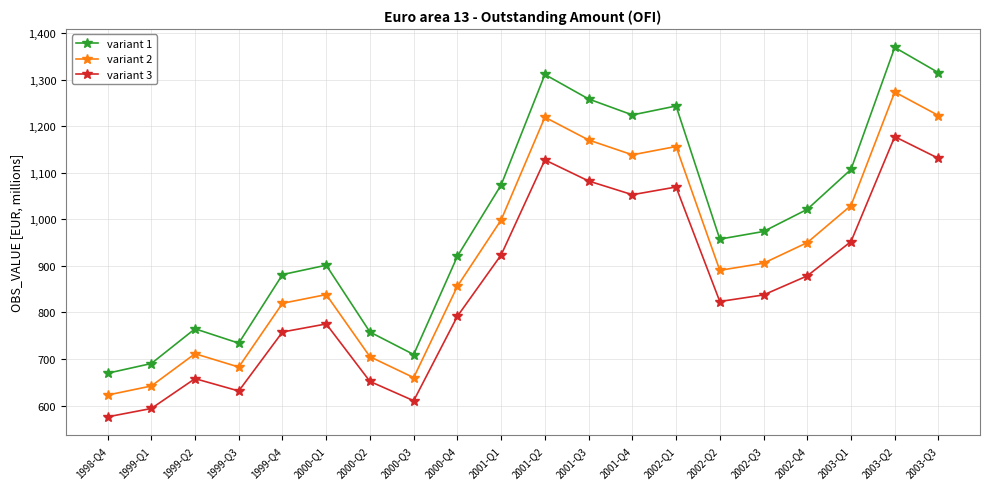

How many distinct data groups are displayed?

3